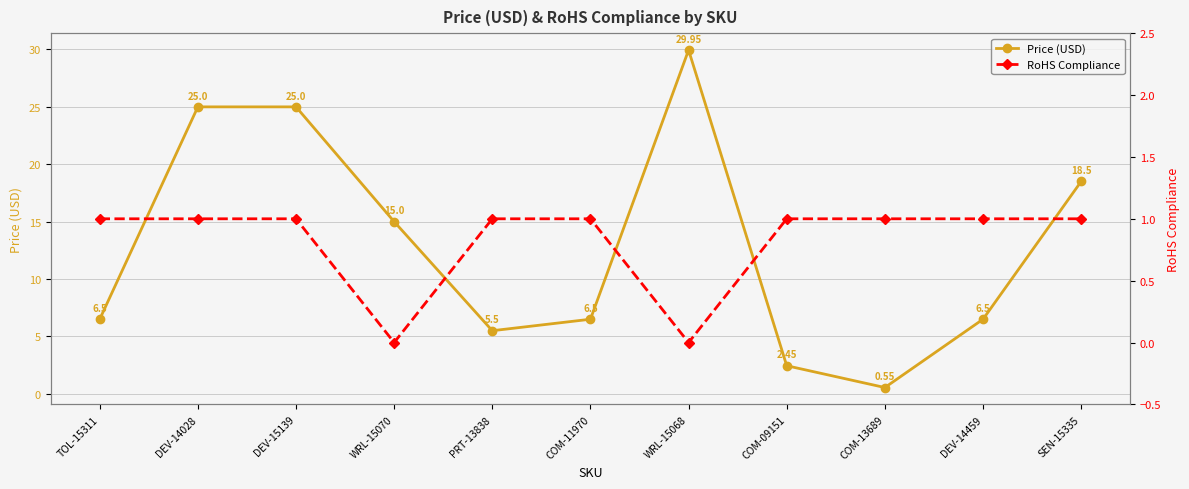

The Price (USD) series shows 5.5 at WRL-15070. True or false?

False